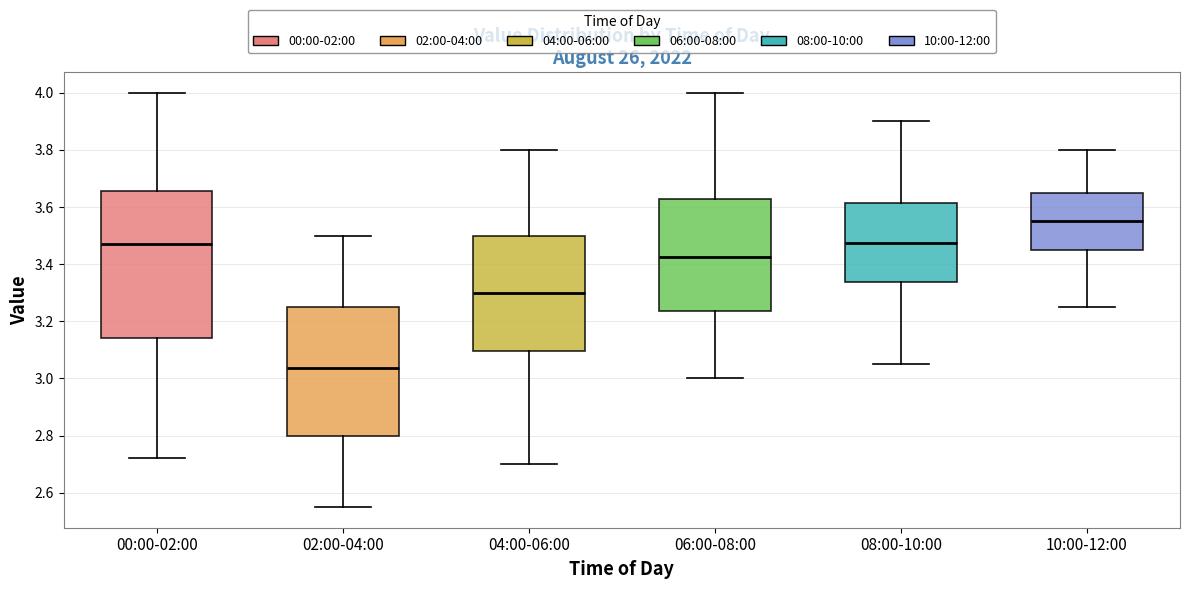

Reading left to right, read every box against the y-axis: the position of its median line, the range the box covers, and the ends of its whiskers. The values are not printed on the chart, so give them approximately, as read against the axis.

00:00-02:00: median 3.48, box 3.14 to 3.66, whiskers 2.72 to 4.00
02:00-04:00: median 3.04, box 2.80 to 3.26, whiskers 2.56 to 3.50
04:00-06:00: median 3.30, box 3.10 to 3.50, whiskers 2.70 to 3.80
06:00-08:00: median 3.42, box 3.24 to 3.62, whiskers 3.00 to 4.00
08:00-10:00: median 3.48, box 3.34 to 3.62, whiskers 3.06 to 3.90
10:00-12:00: median 3.56, box 3.46 to 3.66, whiskers 3.26 to 3.80